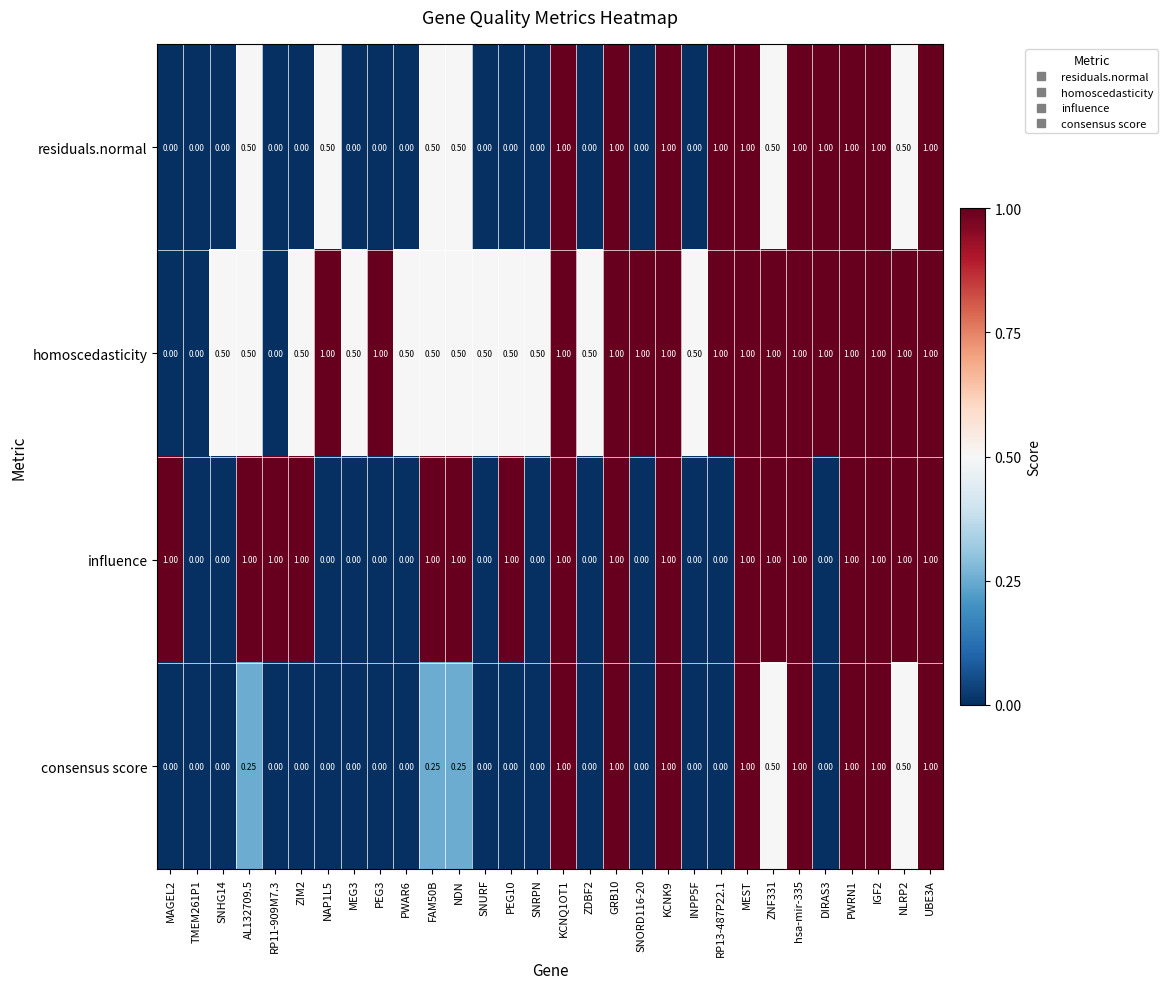

List the series in order of their overall mean, highest first.

homoscedasticity, influence, residuals.normal, consensus score